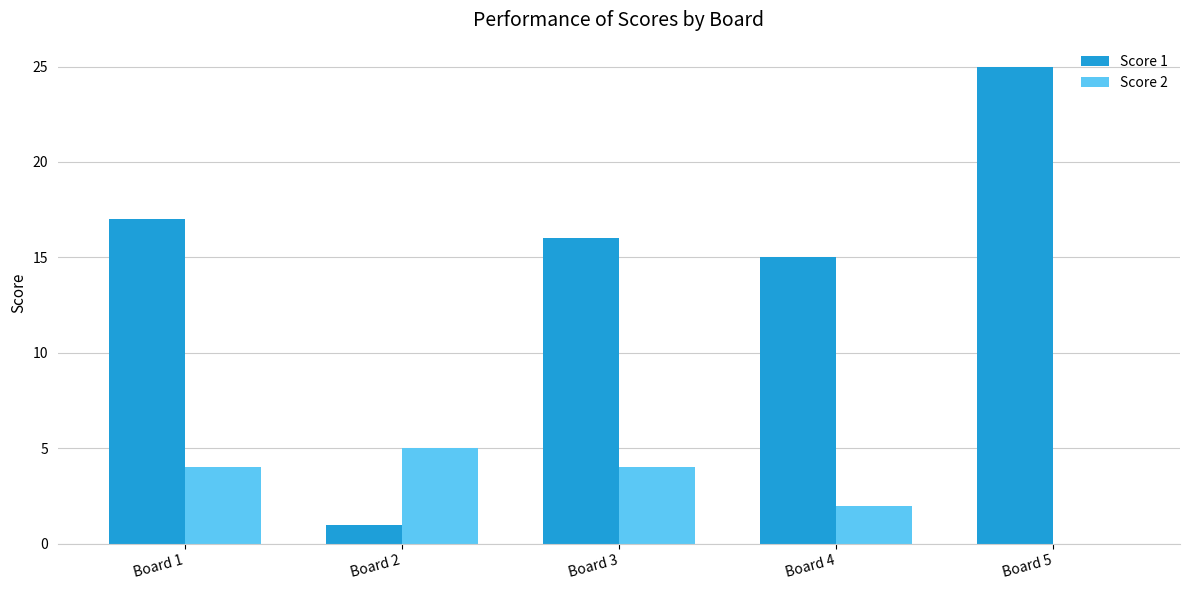

What is the sum of all Score 1 values?

74